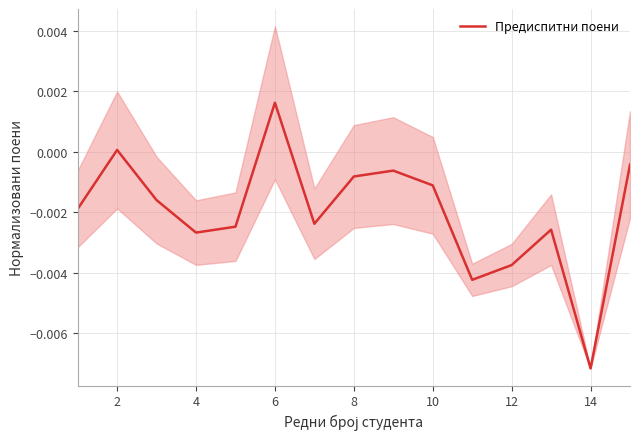

How many negative values are there?

13